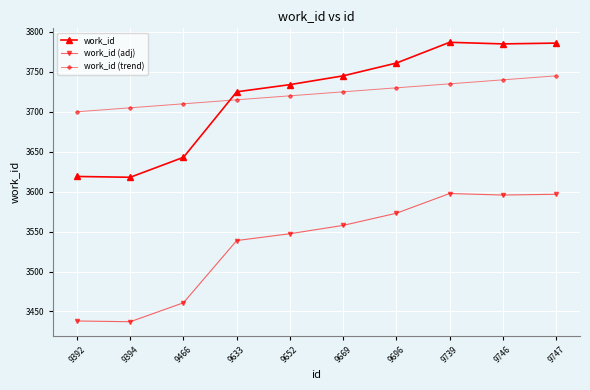

At how many categories does at least one series exceed 3479?

10